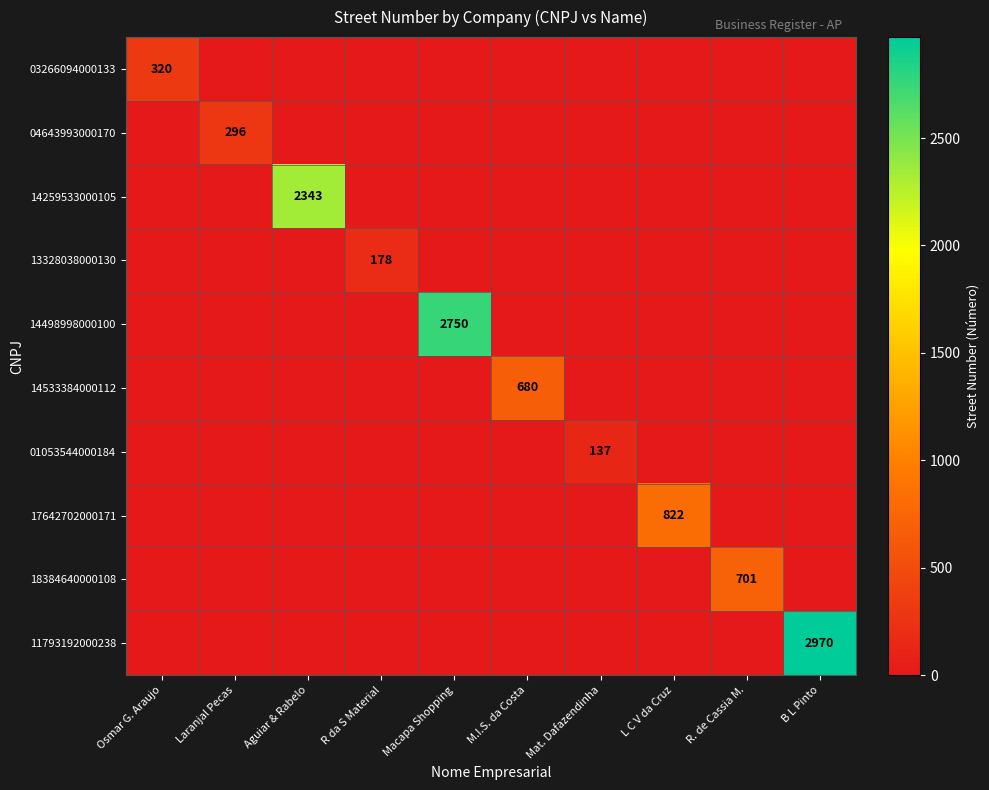

What is the greatest value displayed?

2970